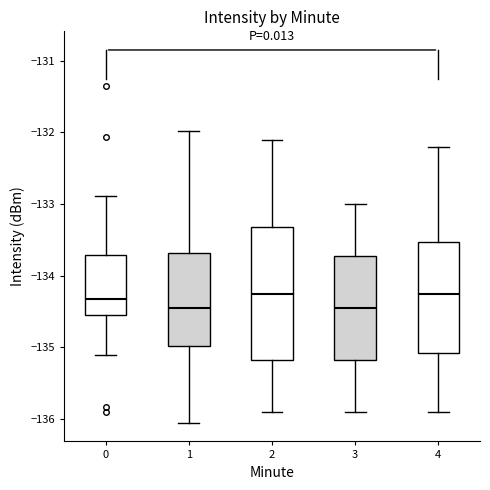

Reading left to right, transcribe this box plot: for each box, give where its median line is, the range the box spans, and where its two whiskers end, as read against the y-axis. The values are not printed on the chart, so give them approximately, as read against the axis.

0: median -134.3, box -134.5 to -133.7, whiskers -135.1 to -132.9
1: median -134.4, box -135.0 to -133.7, whiskers -136.1 to -132.0
2: median -134.2, box -135.2 to -133.3, whiskers -135.9 to -132.1
3: median -134.4, box -135.2 to -133.7, whiskers -135.9 to -133.0
4: median -134.2, box -135.1 to -133.5, whiskers -135.9 to -132.2